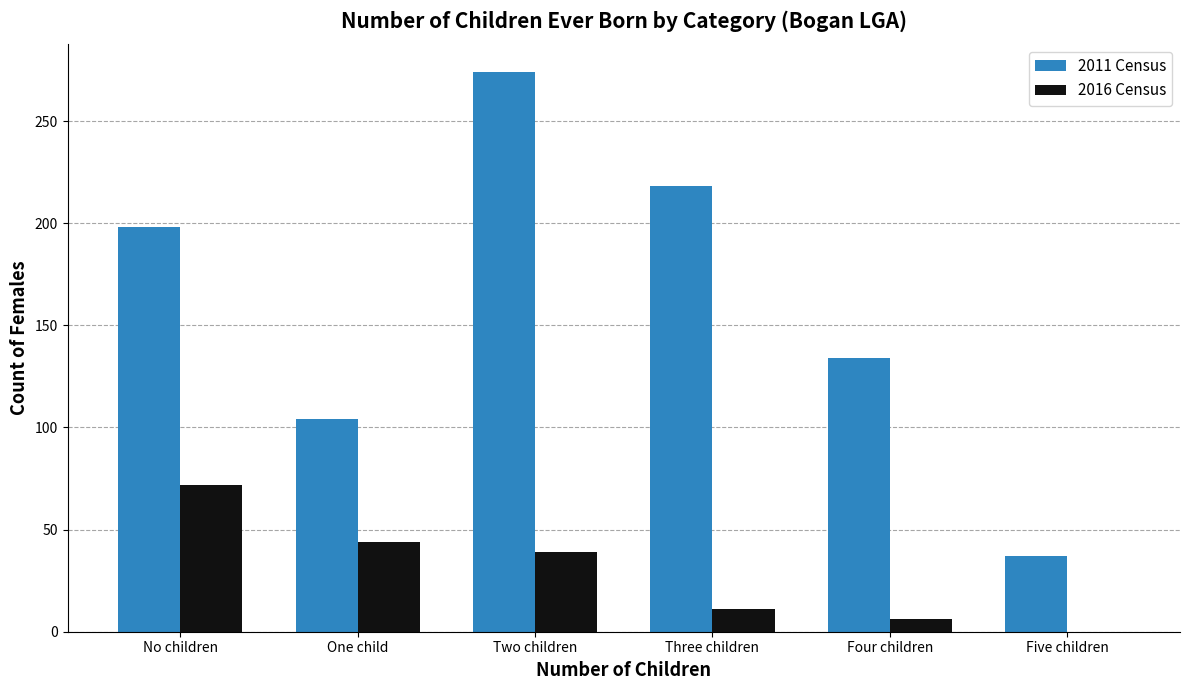

What are all the series names shown in the legend?

2011 Census, 2016 Census